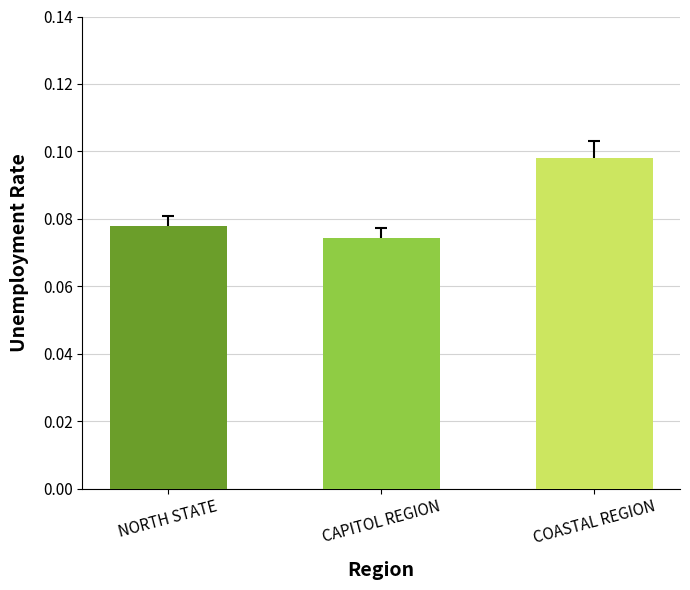

Which has a higher value, NORTH STATE or COASTAL REGION?

COASTAL REGION